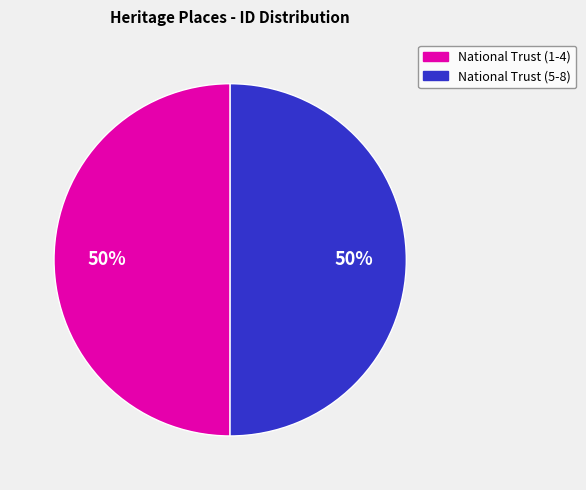

To the nearest percent, what is the average slice percentage?

50%